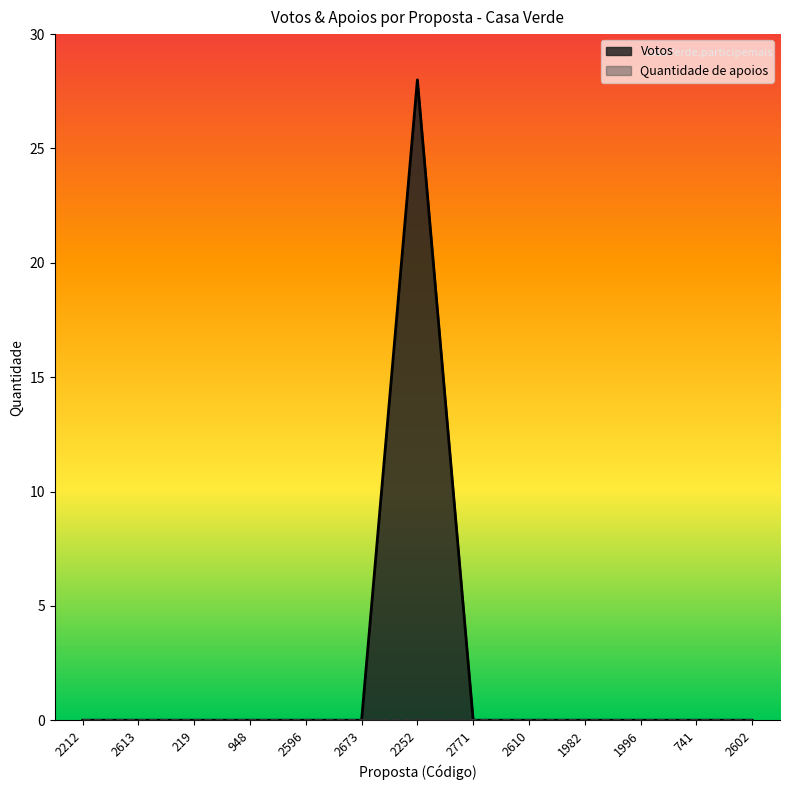

The value at 2771 is 0. True or false?

True